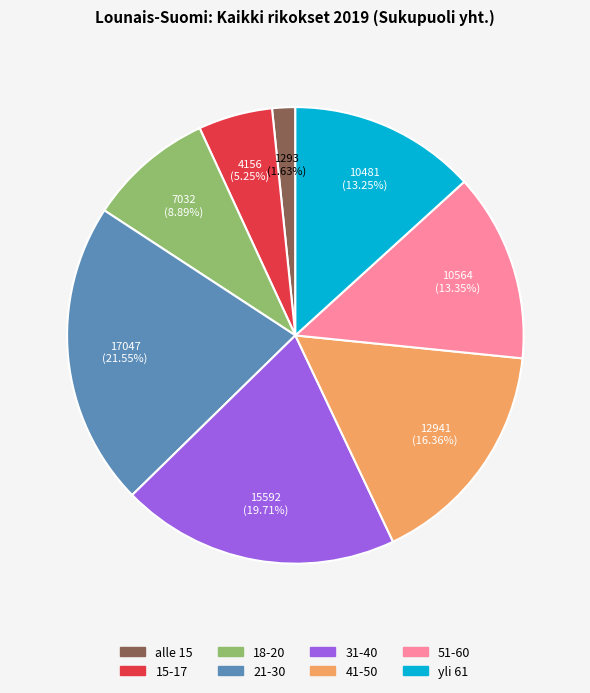

To the nearest percent, what portion does 15-17 represent?

5%